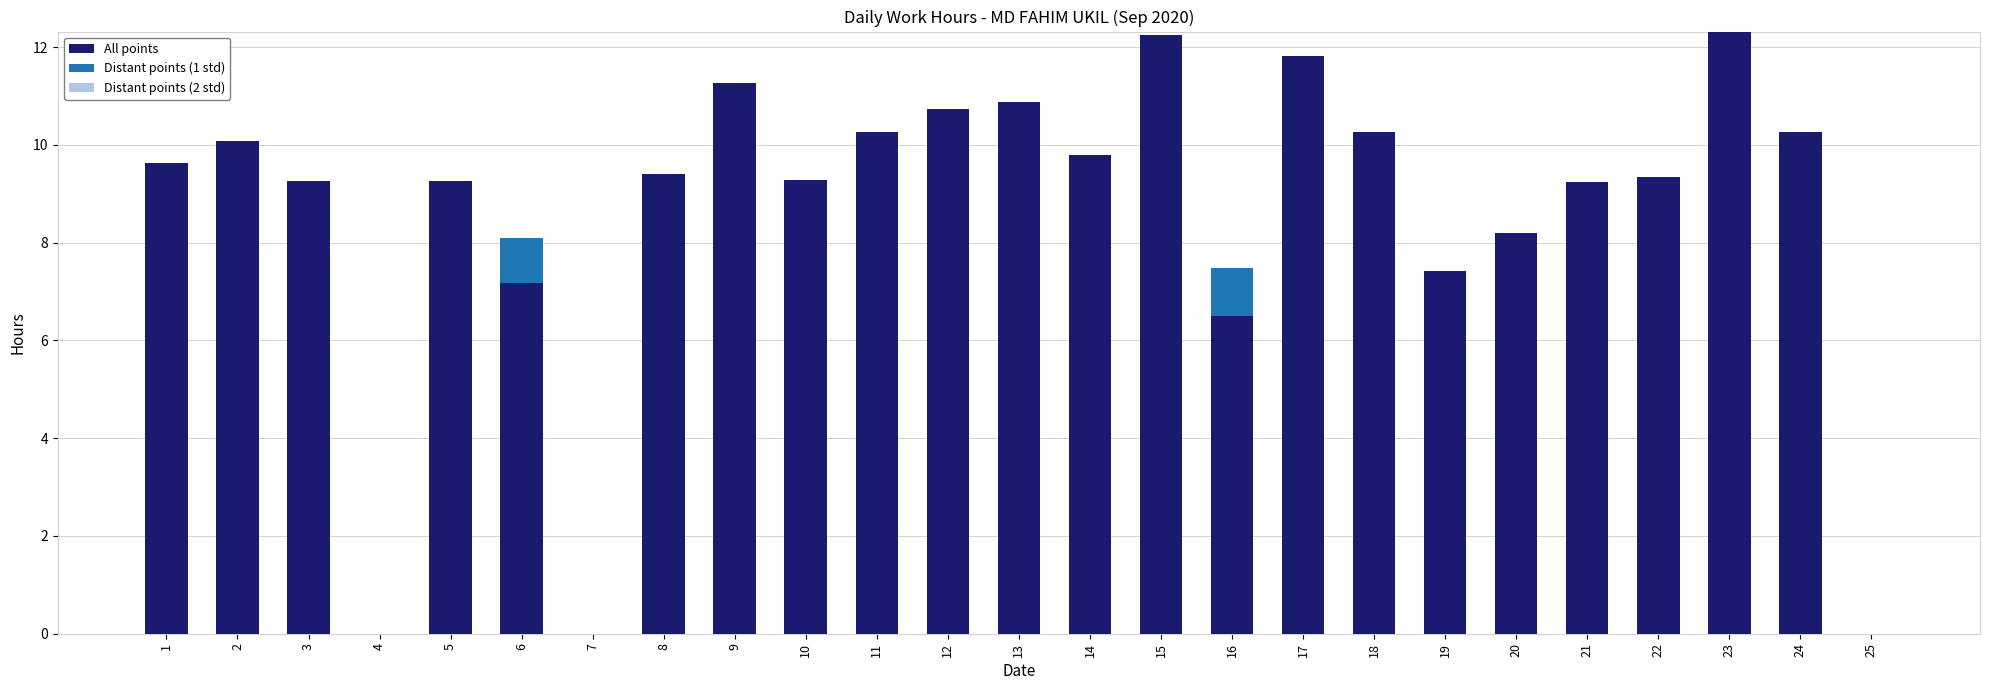

Is it true that All points equals 7.9 at 17?

False